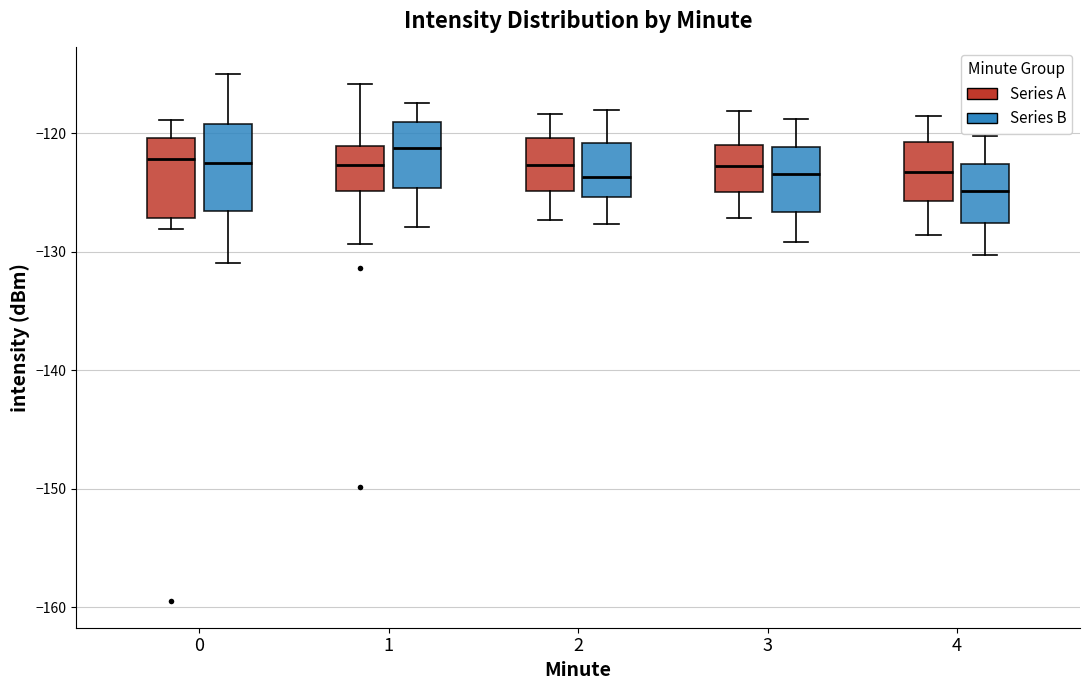

Where does the lower whisker of the box for 3 (Series A) end on the y-axis? The values are not printed on the chart, so give them approximately, as read against the axis.

-127